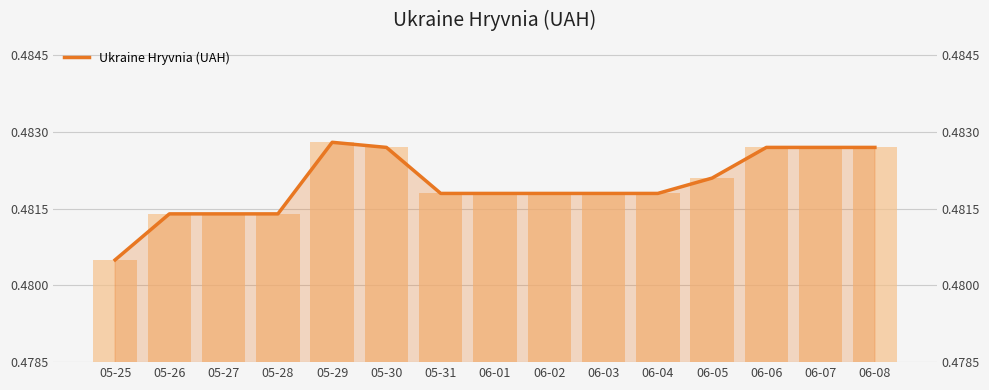

What is the label of the 8th bar from the left?

06-01